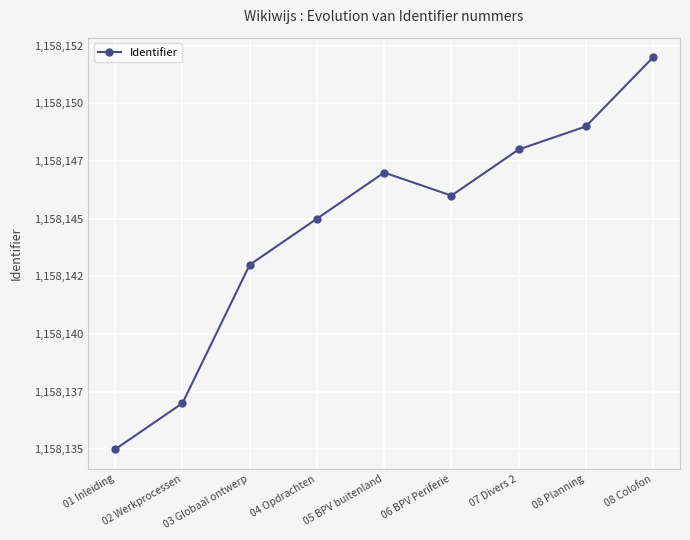

List the labels in order of value, largest first.

08 Colofon, 08 Planning, 07 Divers 2, 05 BPV buitenland, 06 BPV Periferie, 04 Opdrachten, 03 Globaal ontwerp, 02 Werkprocessen, 01 Inleiding